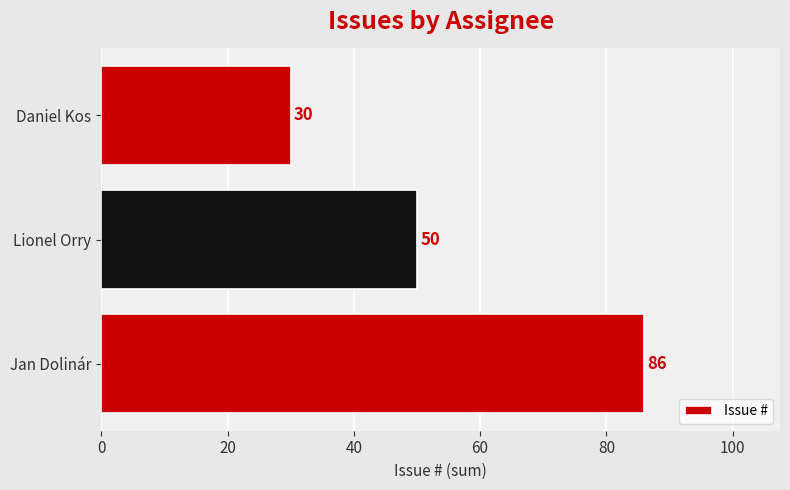

The chart shows a value of 22 at Lionel Orry. True or false?

False